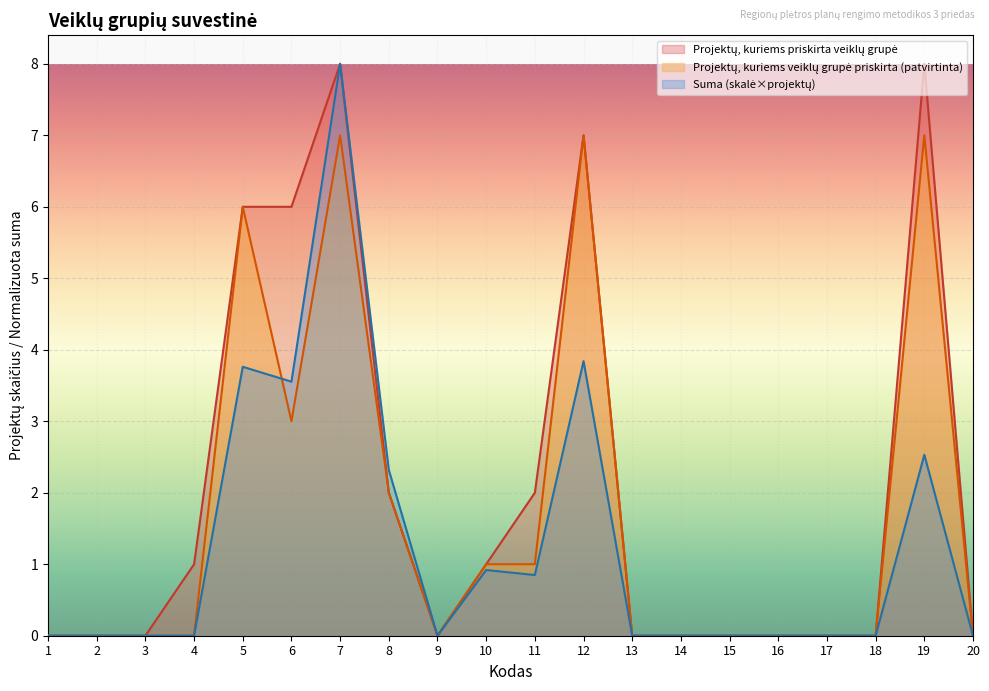

Rank the series at 8 from lowest to highest value.

Projektų, kuriems priskirta veiklų grupė, Projektų, kuriems veiklų grupė priskirta (patvirtinta), Suma